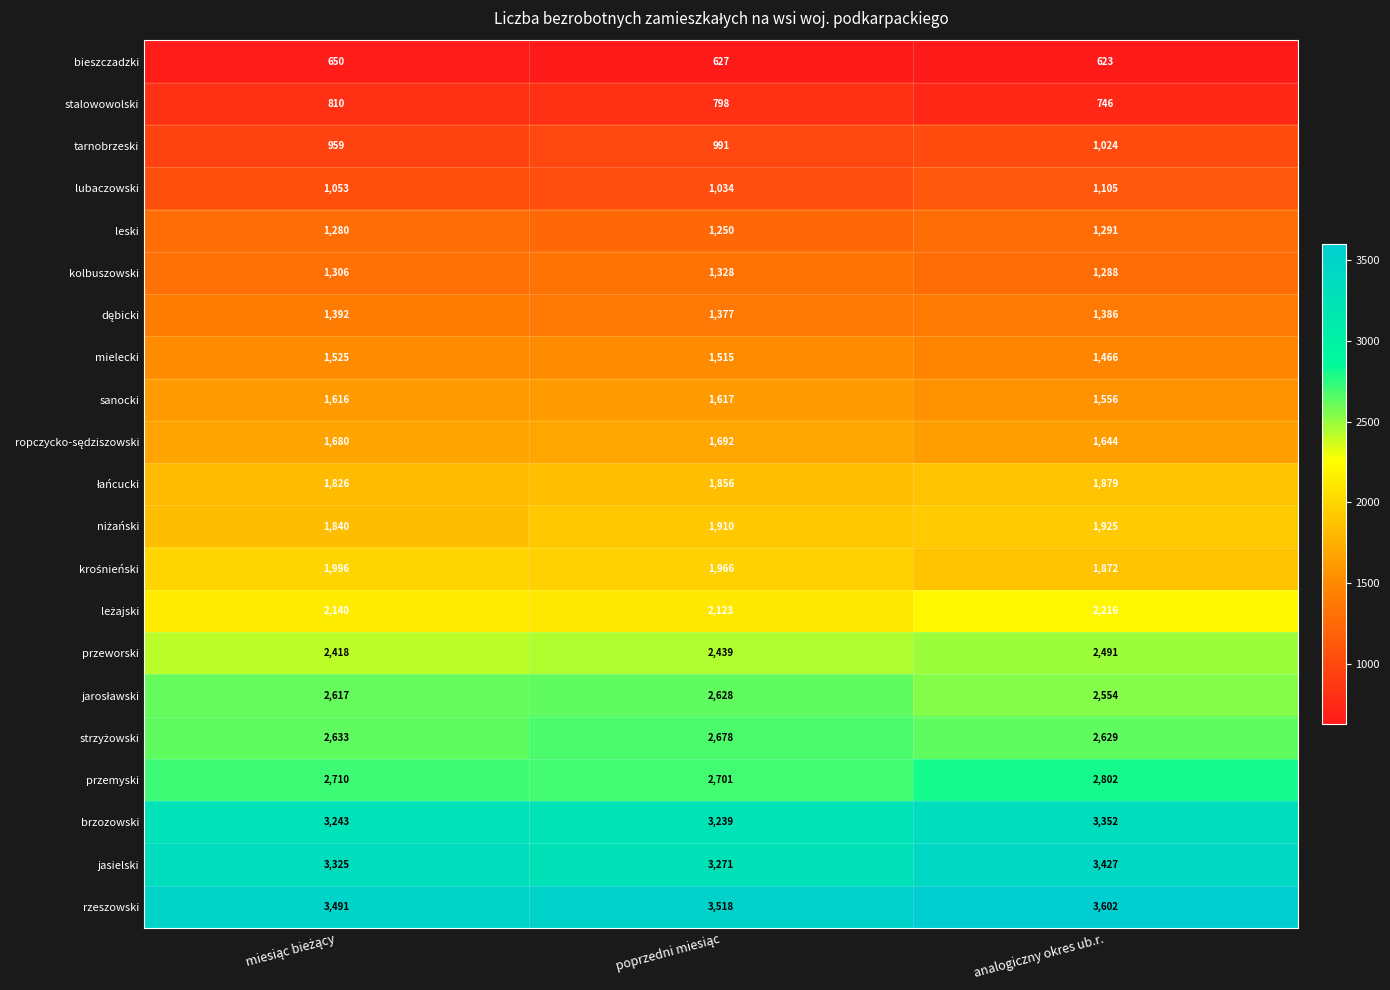

What is the approximate value of stalowowolski at analogiczny okres ub.r., to the nearest 5?

745